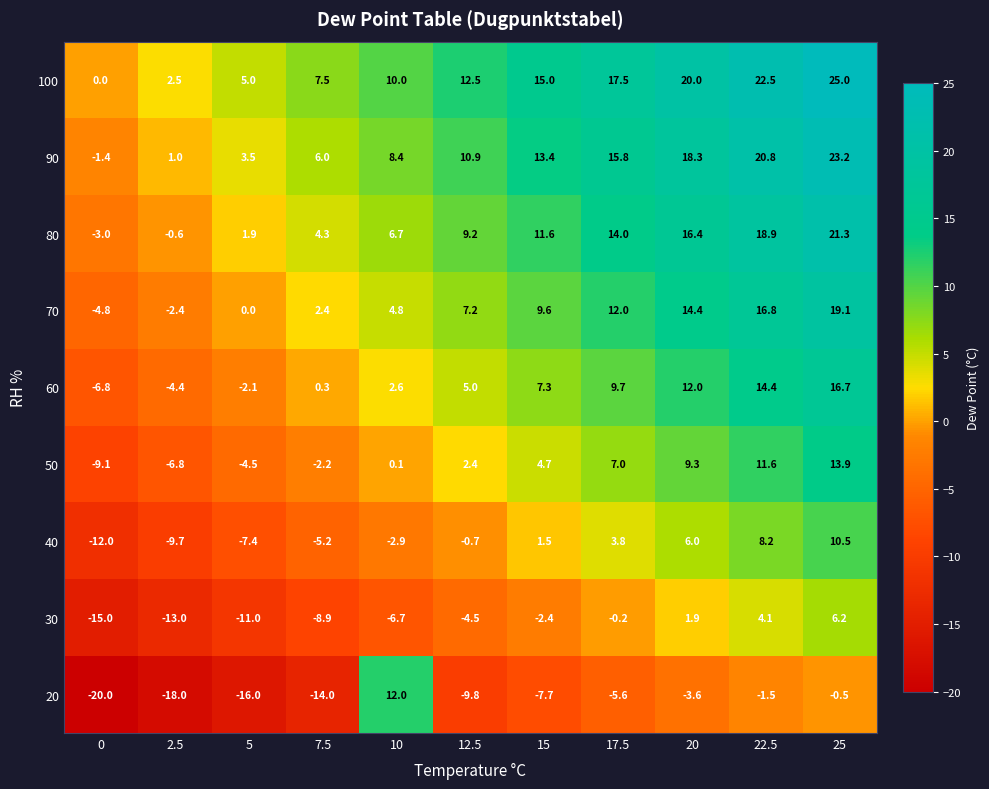

What is the total value across all series at 10?

35.0